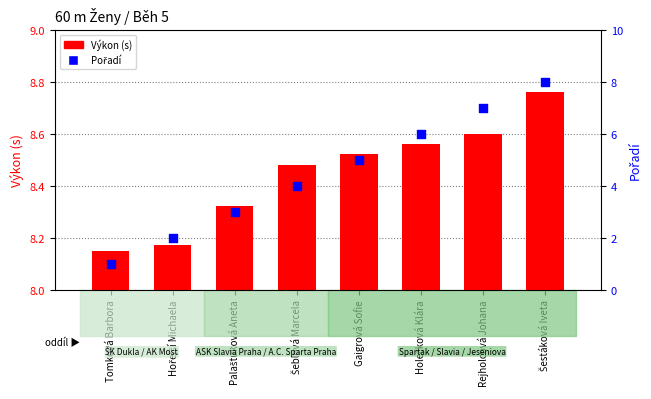

Which series has the largest Y range (max minus min)?

Pořadí